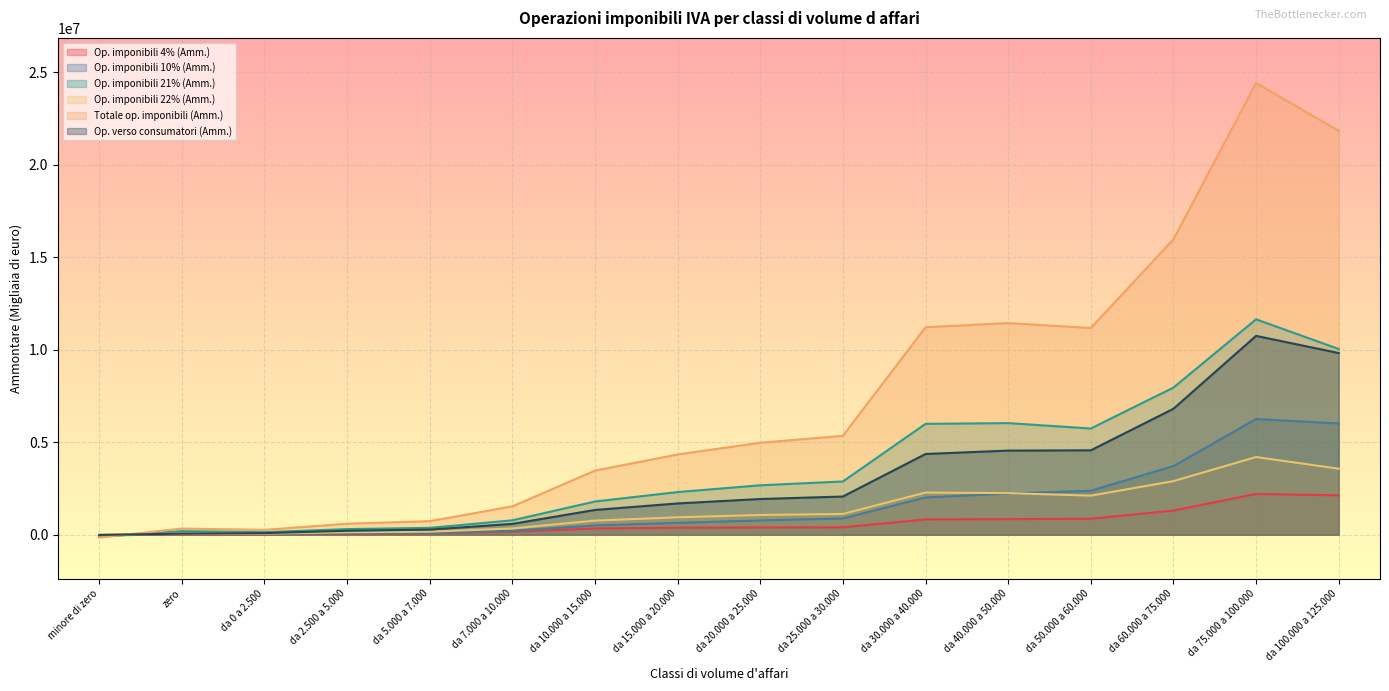

What is the label of the 6th point from the right?

da 30.000 a 40.000